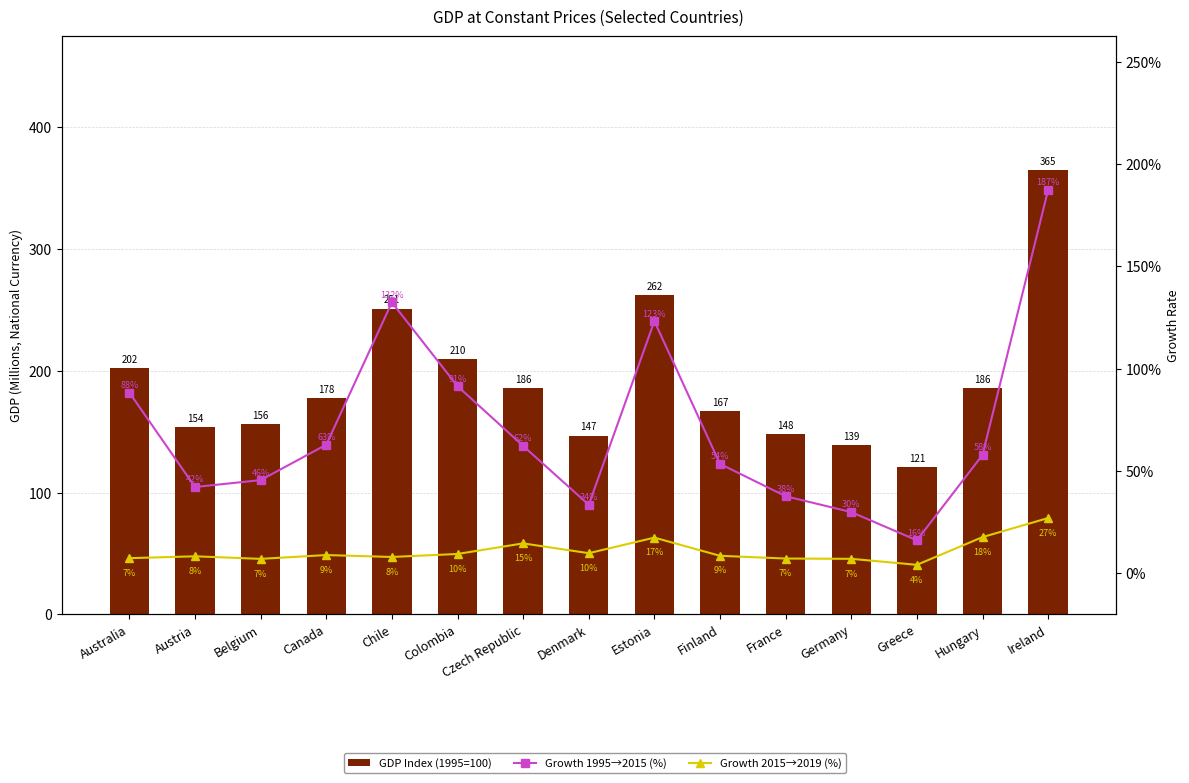

Rank the series by their average value, from lowest to highest.

Growth 2015→2019 (%), Growth 1995→2015 (%), GDP Index (1995=100)